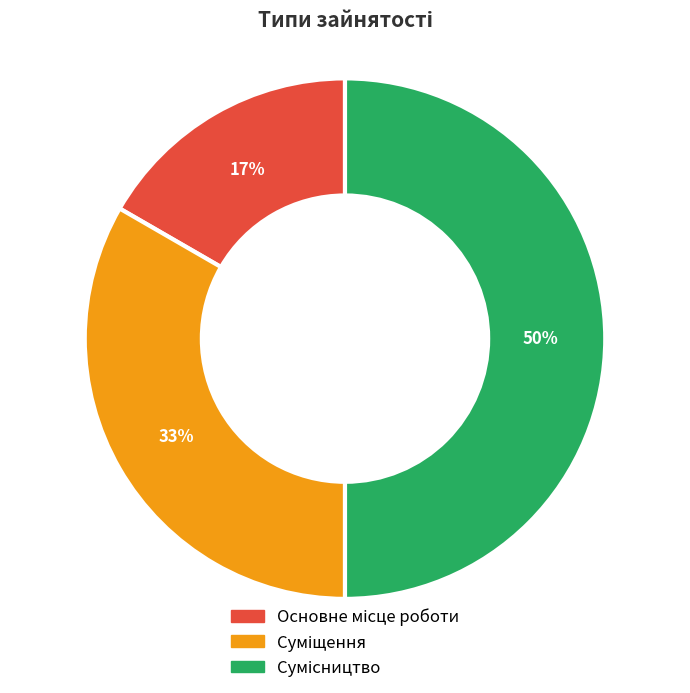

How many slices are in this pie chart?

3